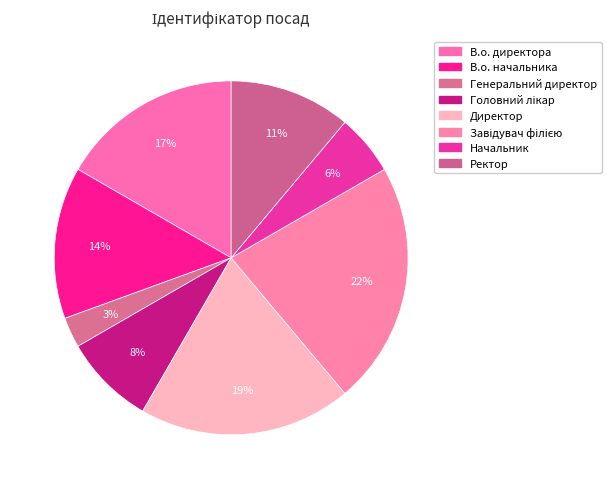

How much of the chart is everything except Головний лікар?

91.7%